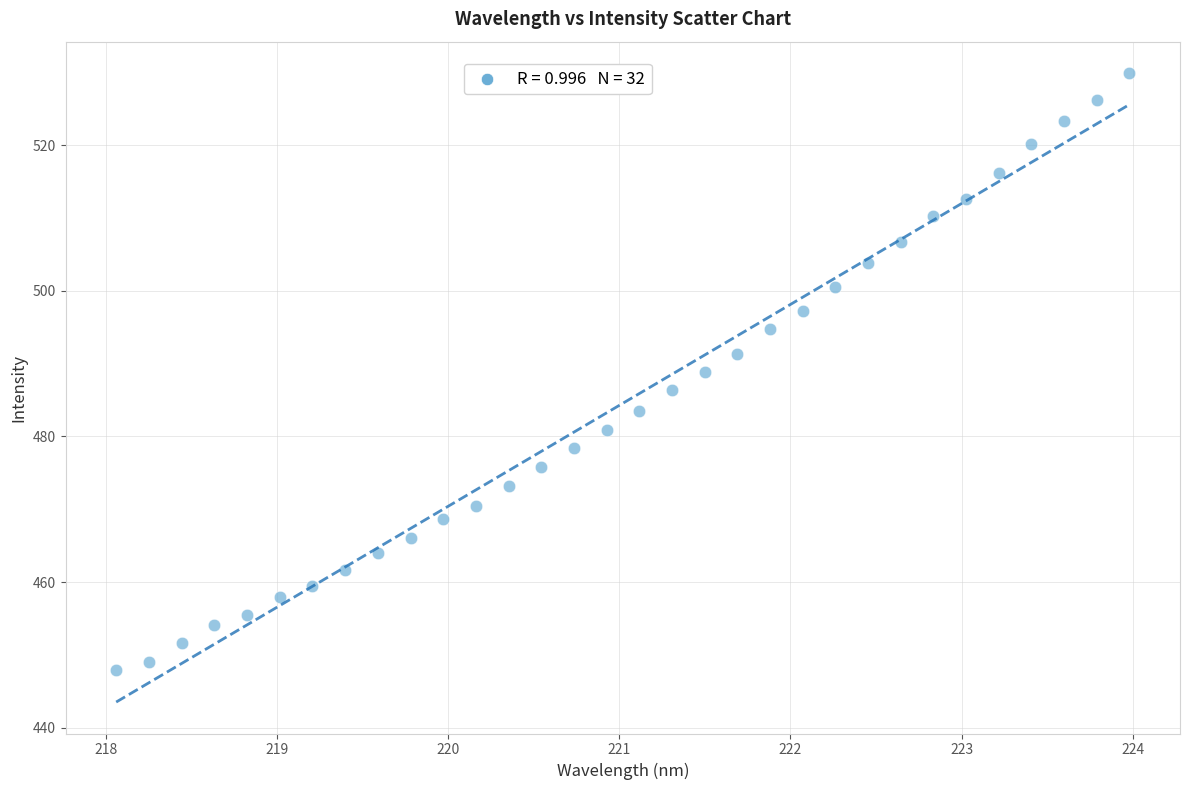

What is the range of X values (max minus min)?

5.9